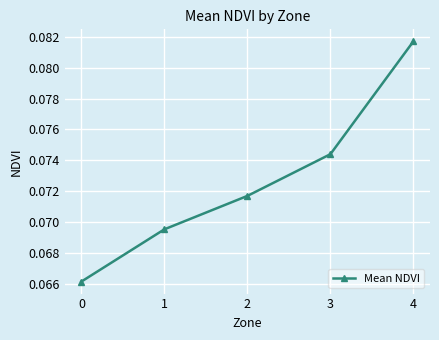

True or false: there are more than 0 points higher than both neighbors.

False